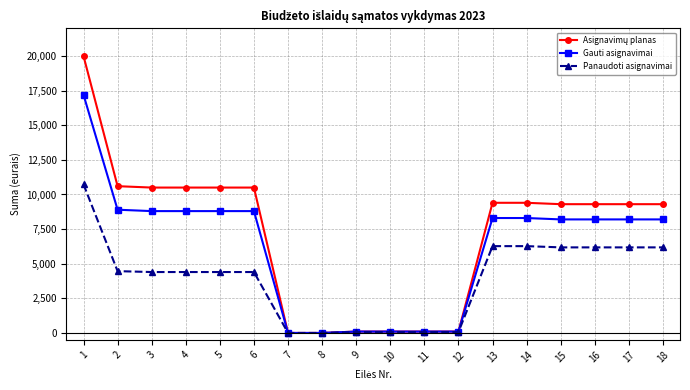

The value of Panaudoti asignavimai at 2 is 1905.7. True or false?

False